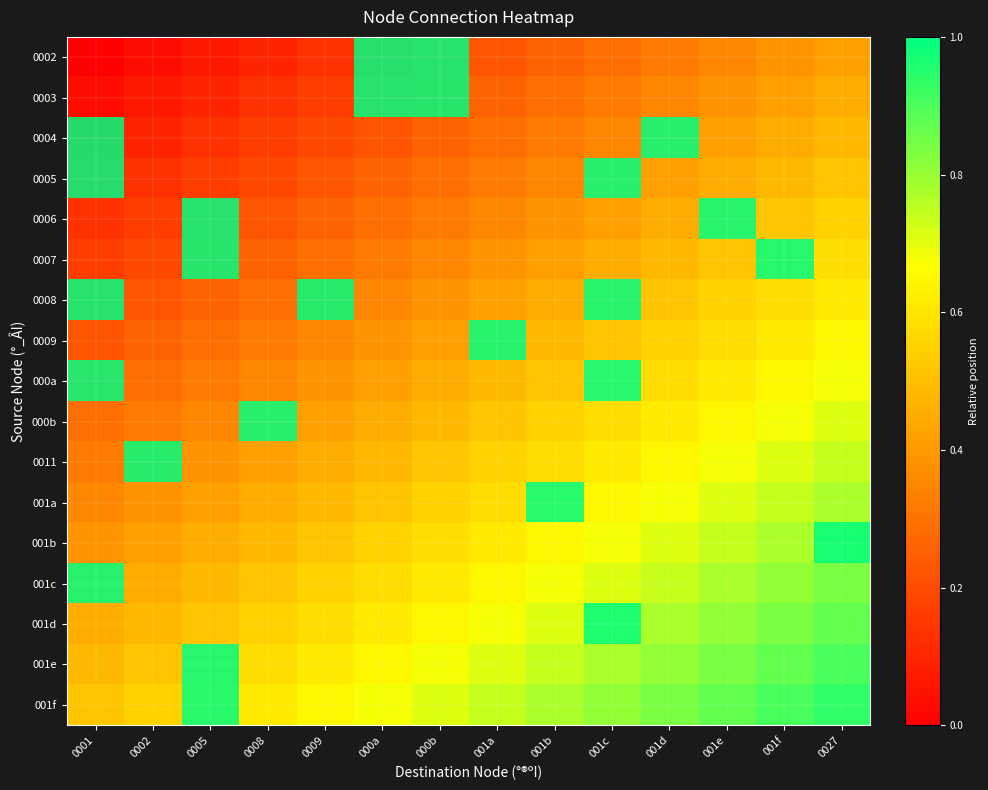

How many 000b values are between 0 and 1?

14